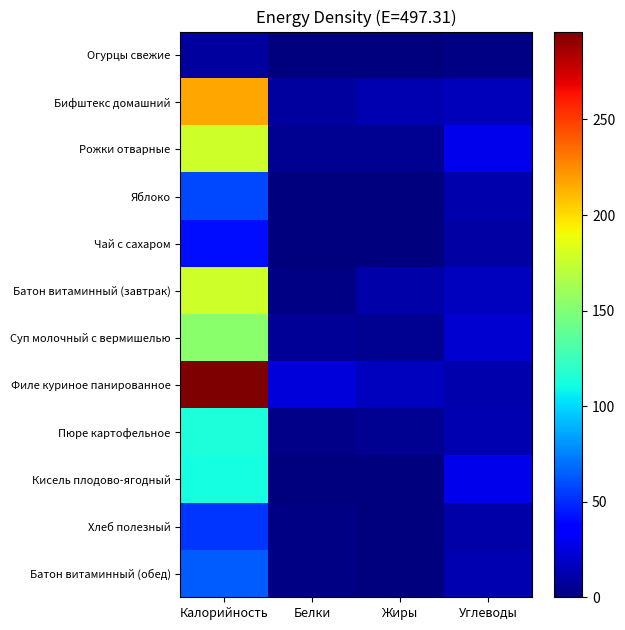

Rank the series by their maximum value, from highest to lowest.

Филе куриное панированное, Бифштекс домашний, Рожки отварные, Батон витаминный (завтрак), Суп молочный с вермишелью, Пюре картофельное, Кисель плодово-ягодный, Батон витаминный (обед), Яблоко, Хлеб полезный, Чай с сахаром, Огурцы свежие